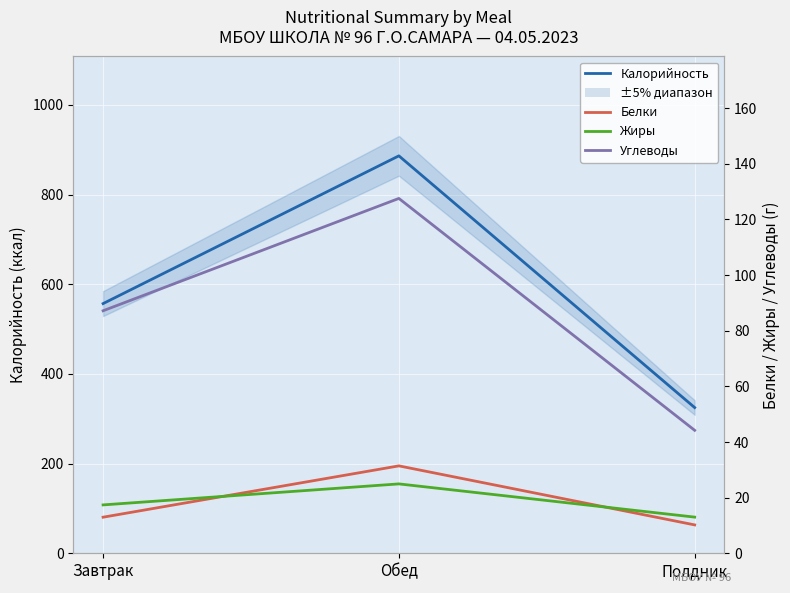

What is the minimum value shown in the chart?

10.2